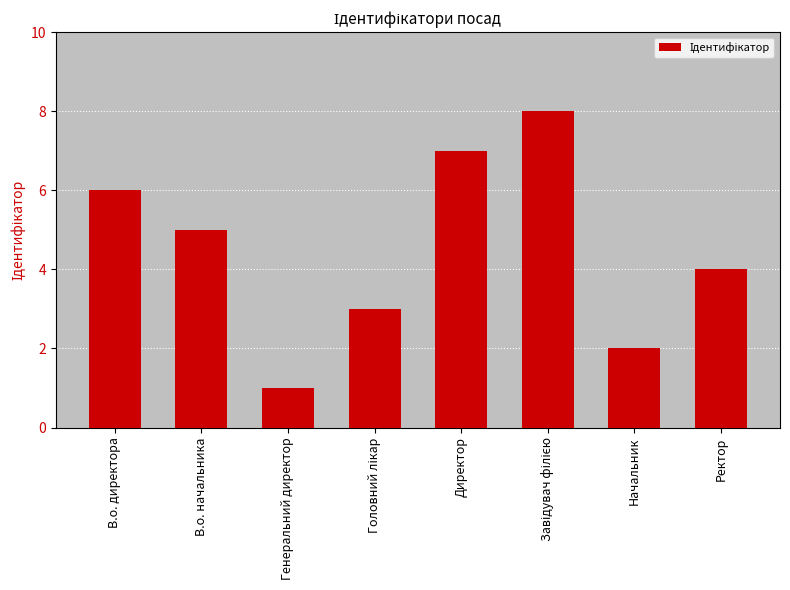

What is the difference between the values at В.о. начальника and Генеральний директор?

4